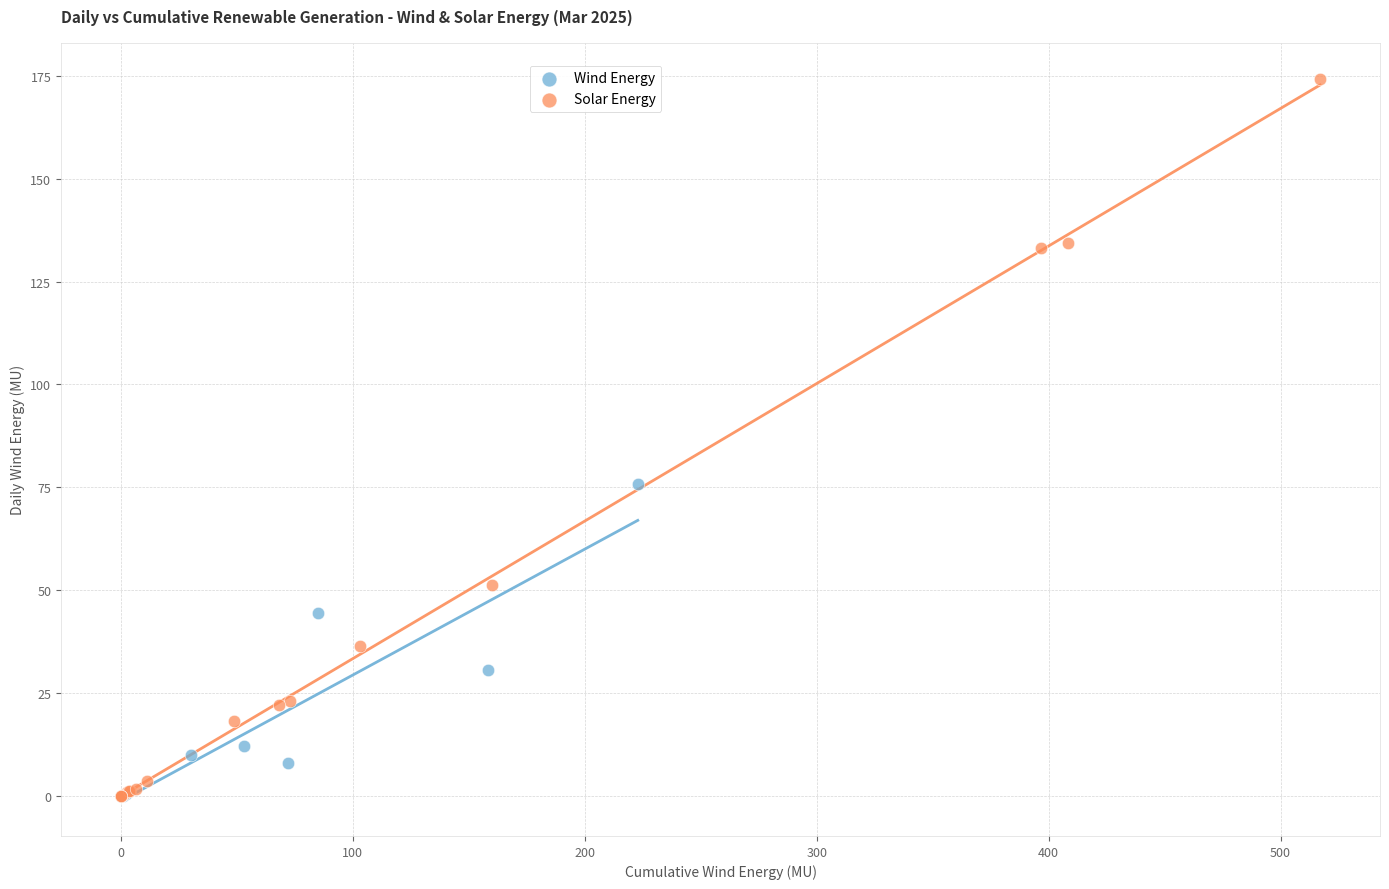

Which series reaches the maximum Y coordinate?

Solar Energy